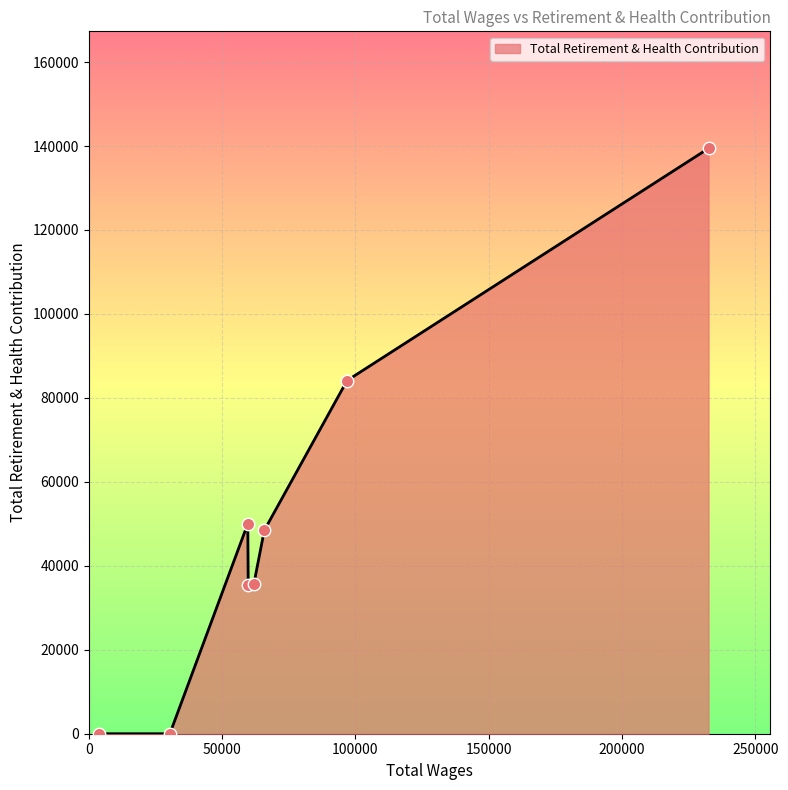

What is the greatest value displayed?

139435